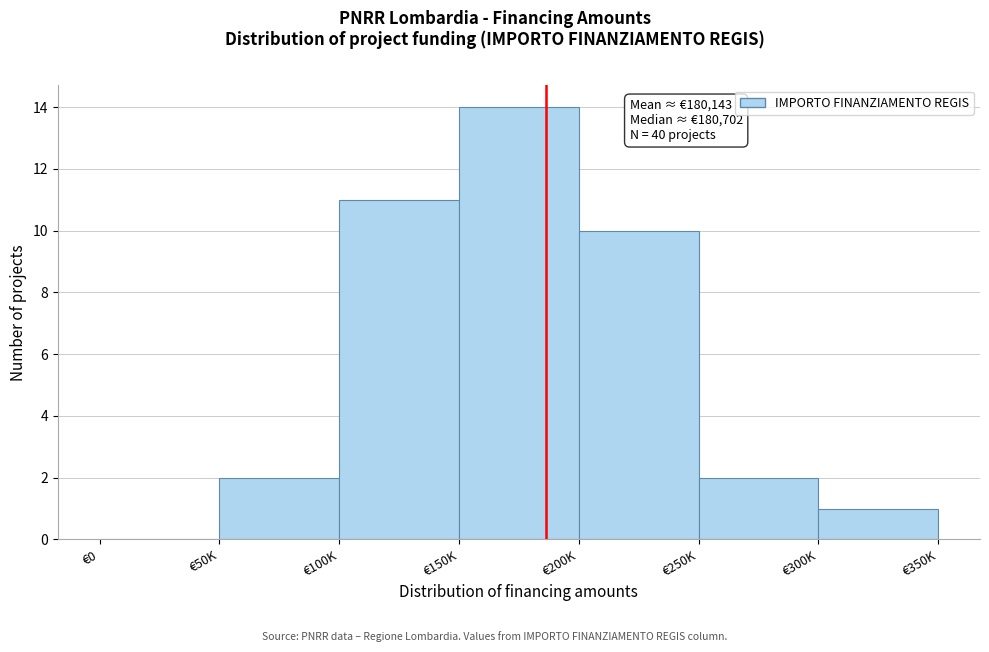

Approximately how many times larger is the value at €200K compared to €150K?

0.7